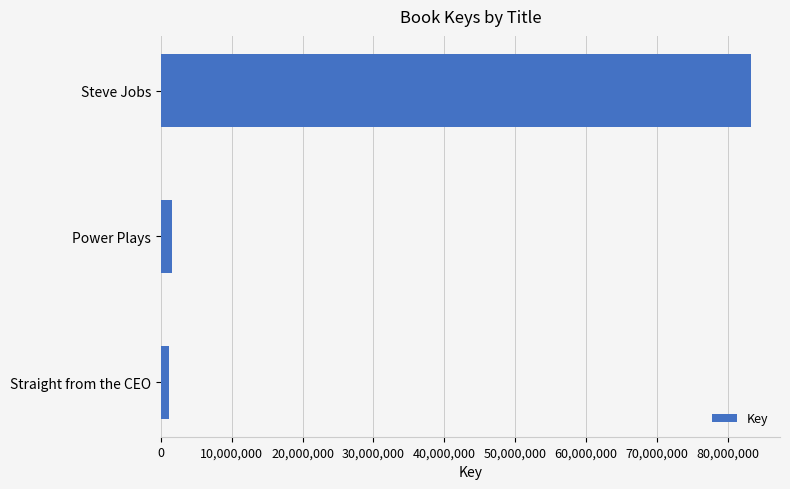

True or false: the data shows 54398375 at Steve Jobs.

False